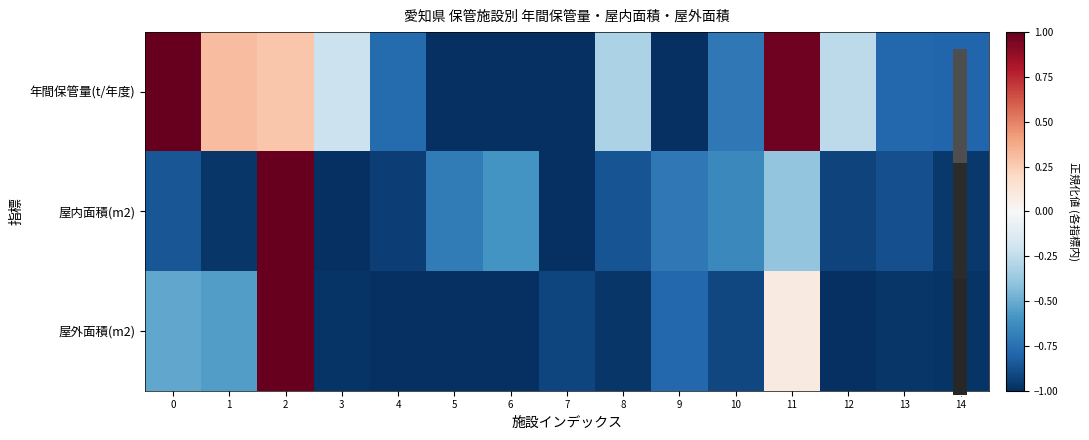

Rank the series by their maximum value, from highest to lowest.

年間保管量(t/年度), 屋内面積(m2), 屋外面積(m2)